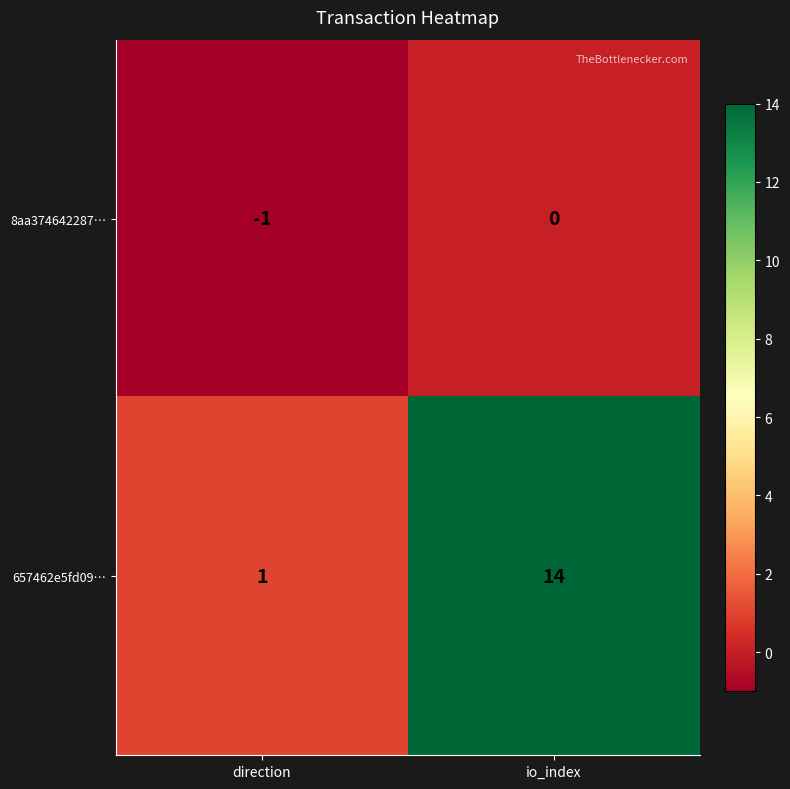

Which category has the highest value in the 657462e5fd09… series?

io_index